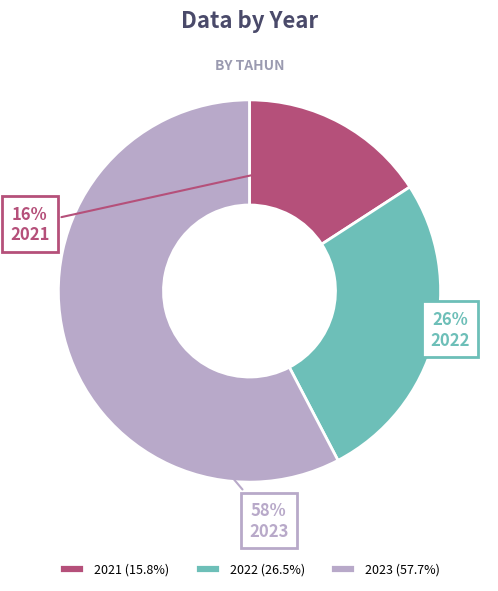

How many segments does this pie chart have?

3